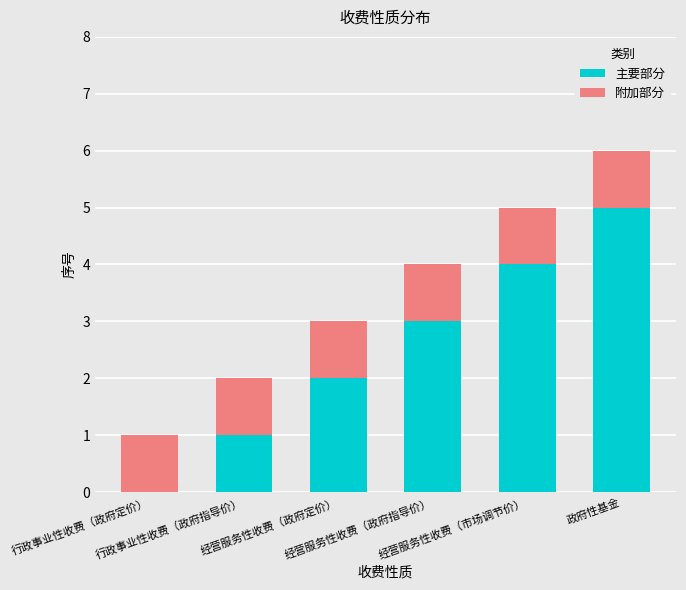

What is the sum of all 主要部分 values?

15